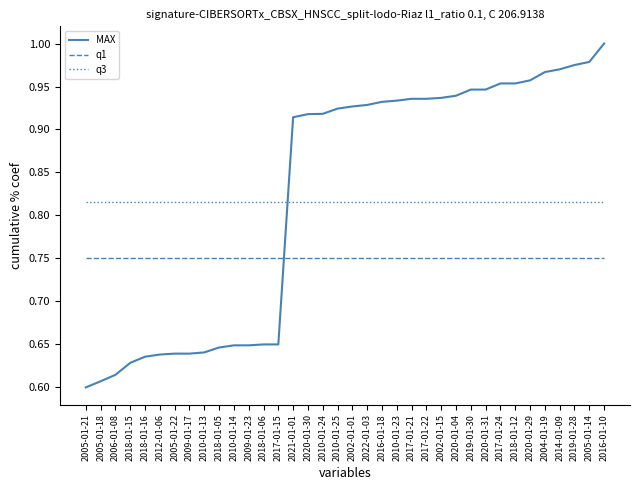

The value of MAX at 2005-01-18 is 0.8. True or false?

False